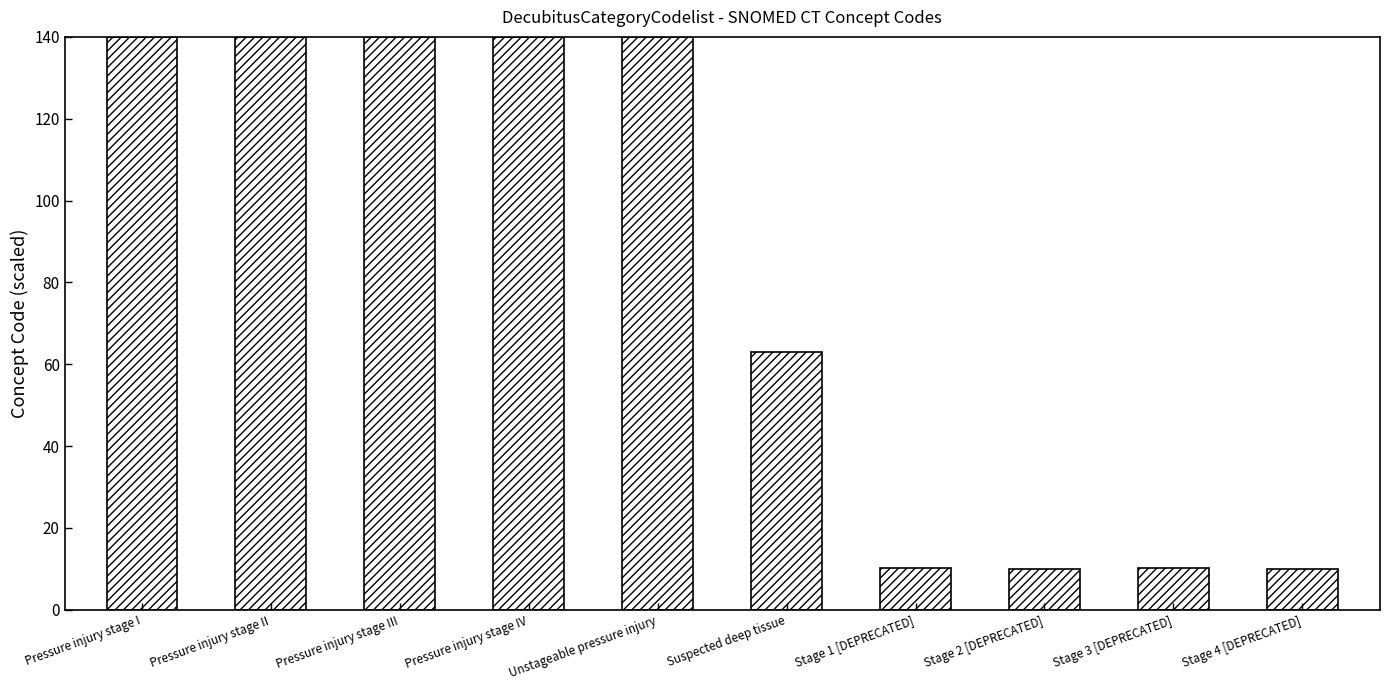

What is the sum of all values?

803.4